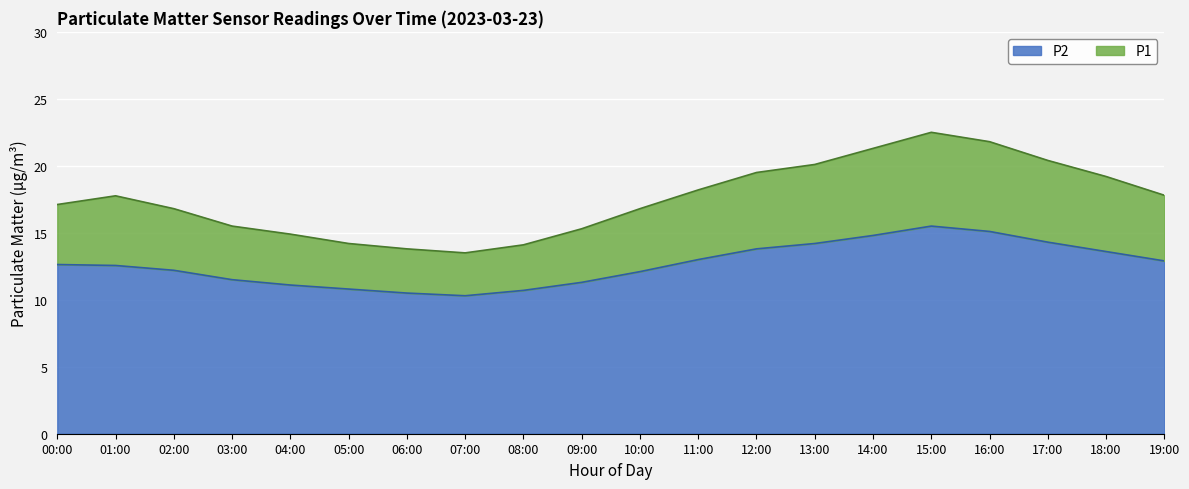

At how many categories does at least one series exceed 11?

20